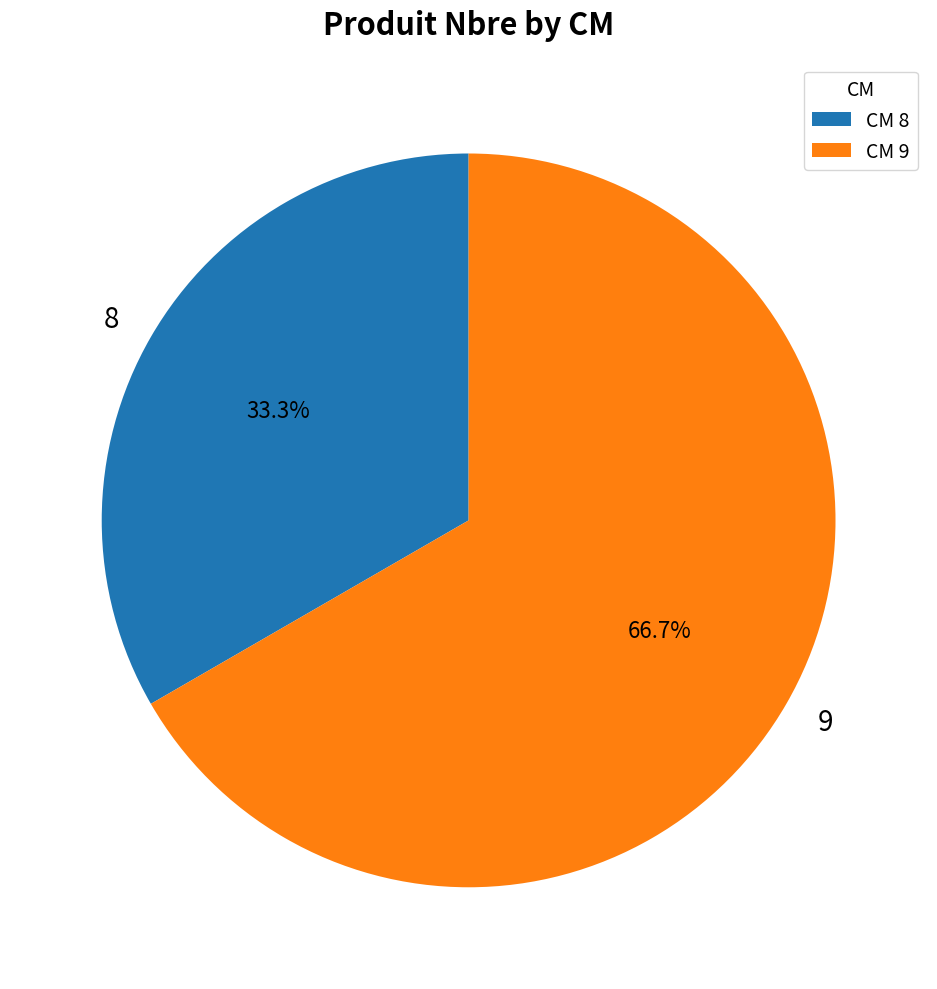

True or false: 8 accounts for 18% of the total.

False